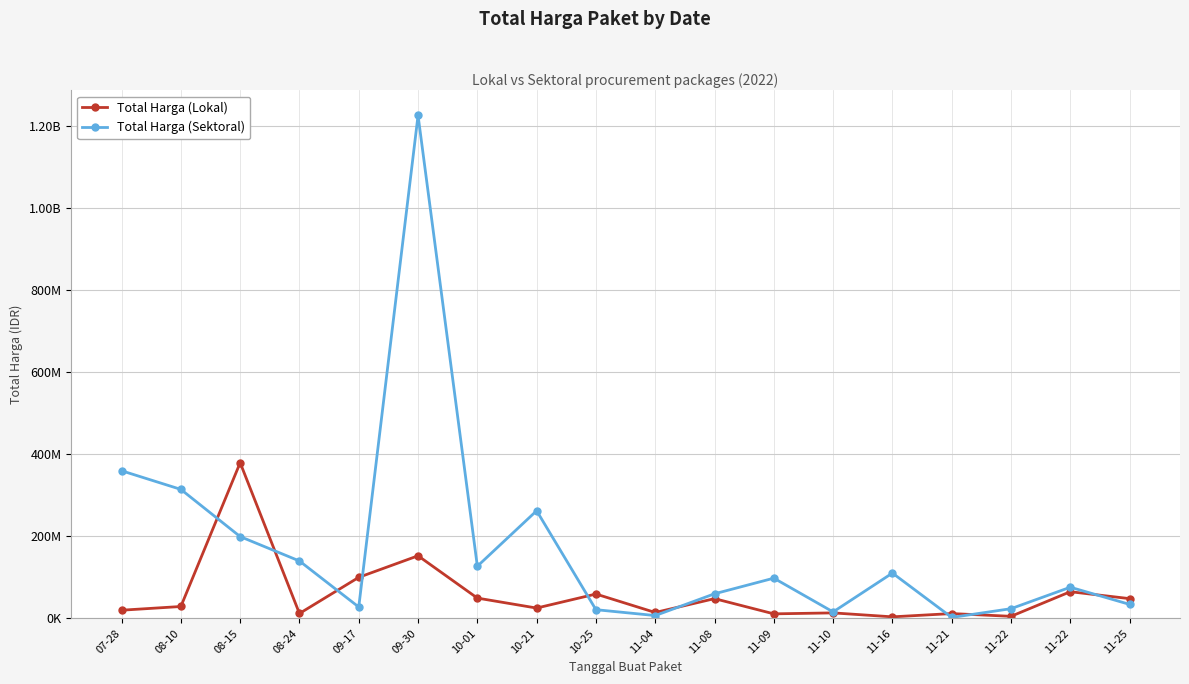

Rank the series by their average value, from lowest to highest.

Total Harga (Lokal), Total Harga (Sektoral)